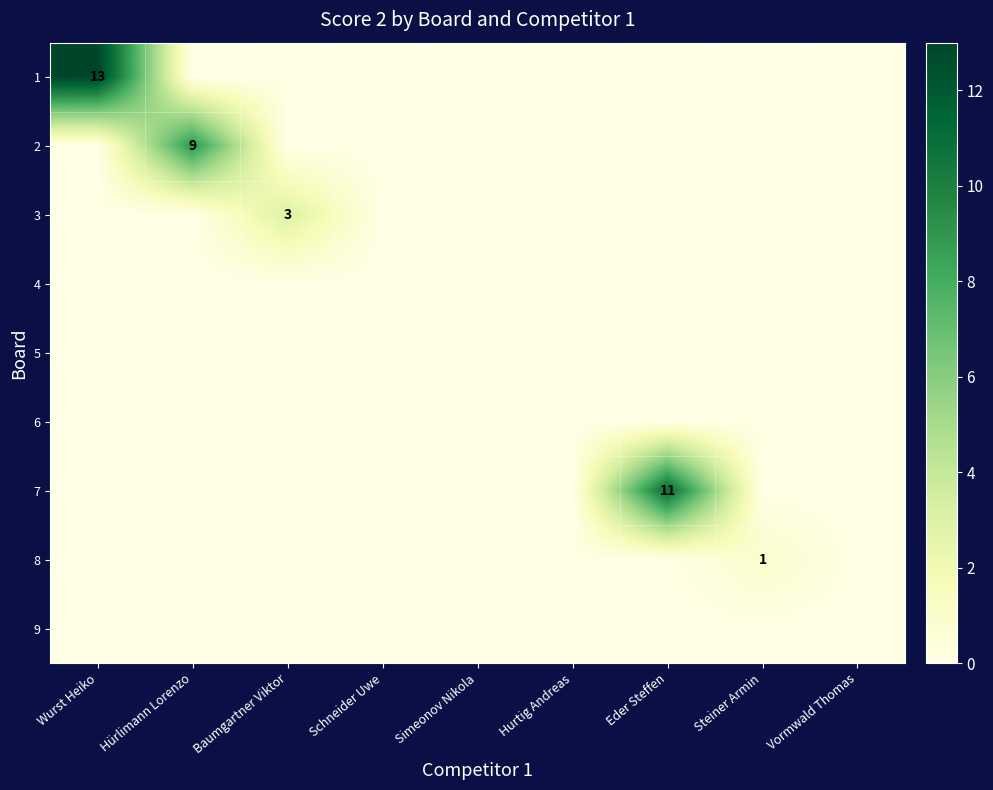

The value of 4 at Hürlimann Lorenzo is 0. True or false?

True